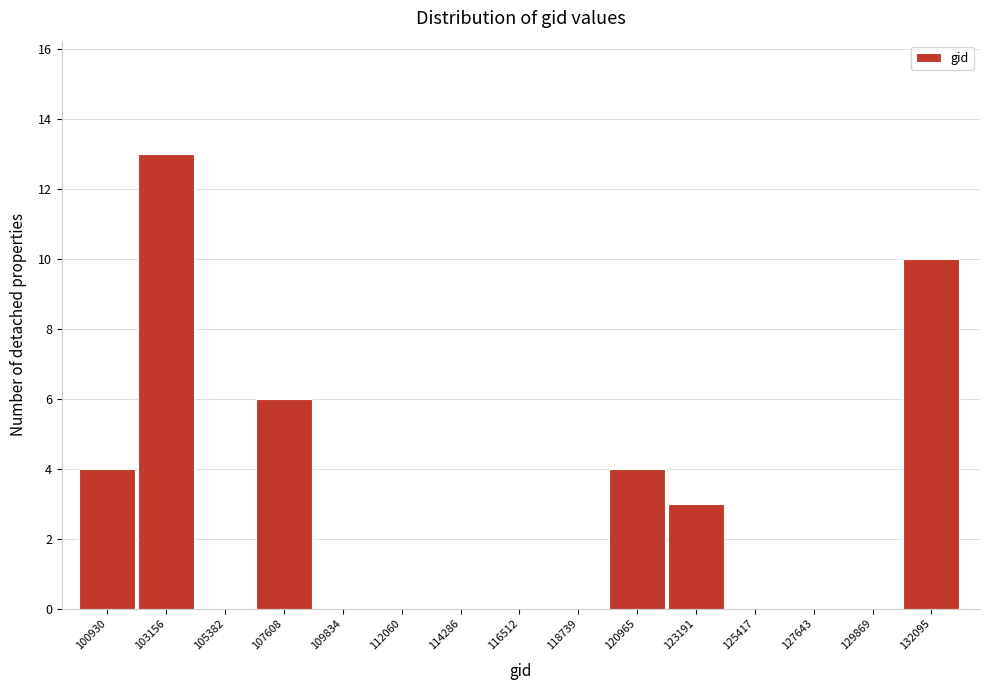

Reading left to right, list all the values displayed in this chart.

100930=4	103156=13	105382=0	107608=6	109834=0	112060=0	114286=0	116512=0	118739=0	120965=4	123191=3	125417=0	127643=0	129869=0	132095=10